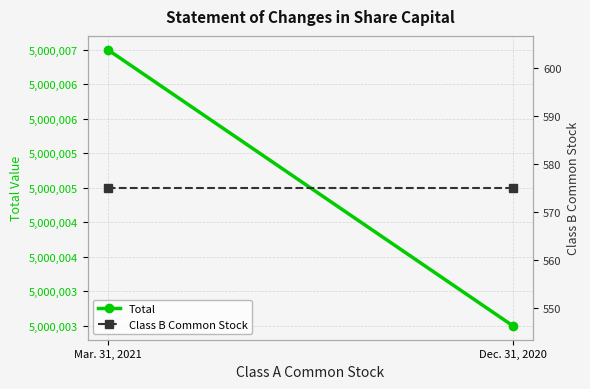

What is the spread (max minus min) of values at Dec. 31, 2020?

4999428